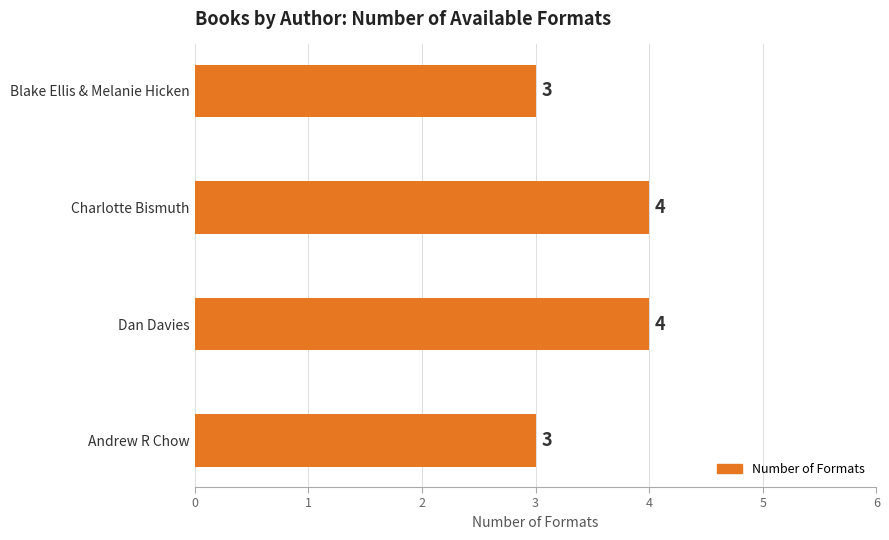

Approximately how many times larger is the value at Dan Davies compared to Charlotte Bismuth?

1.0